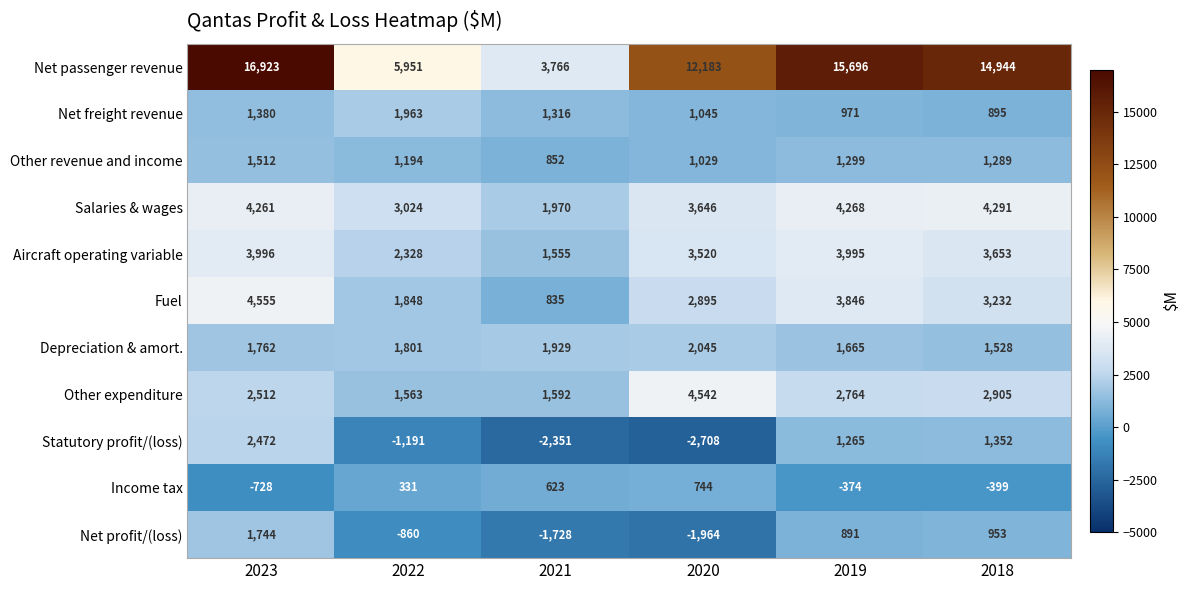

Which series changed the most between 2020 and 2019?

Statutory profit/(loss)